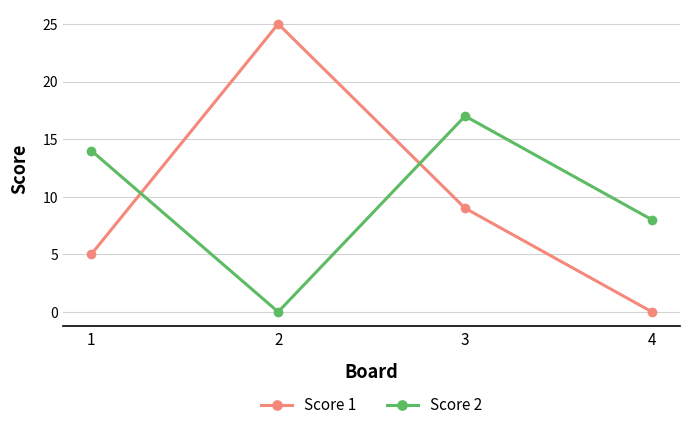

Which series has the widest spread of values?

Score 1